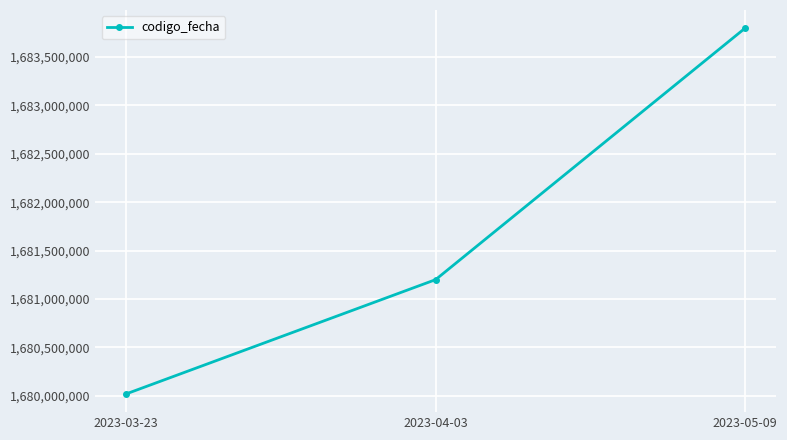

What is the maximum value shown in the chart?

1683795602